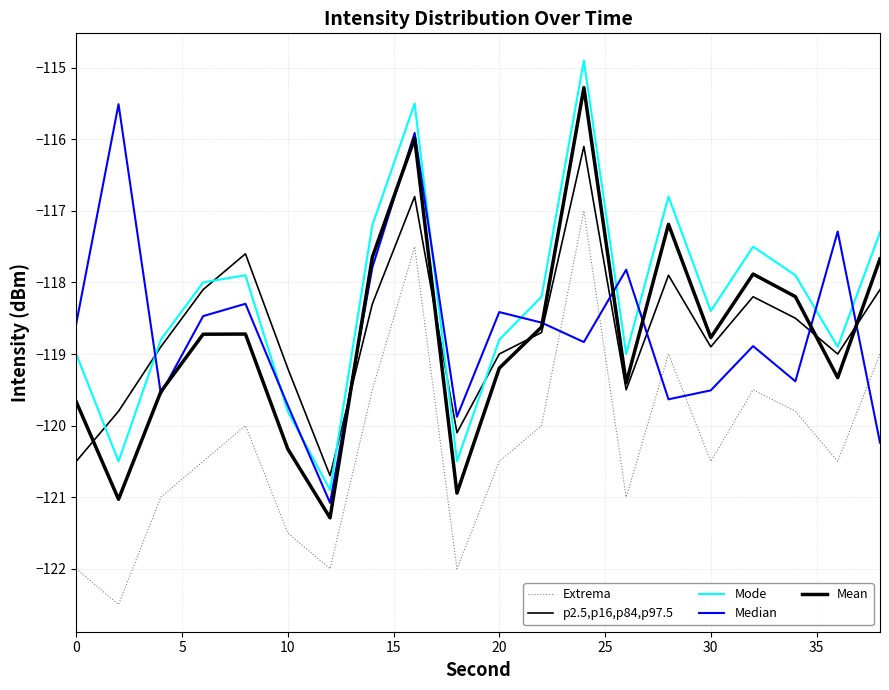

True or false: Mean and Extrema cross at least once.

False